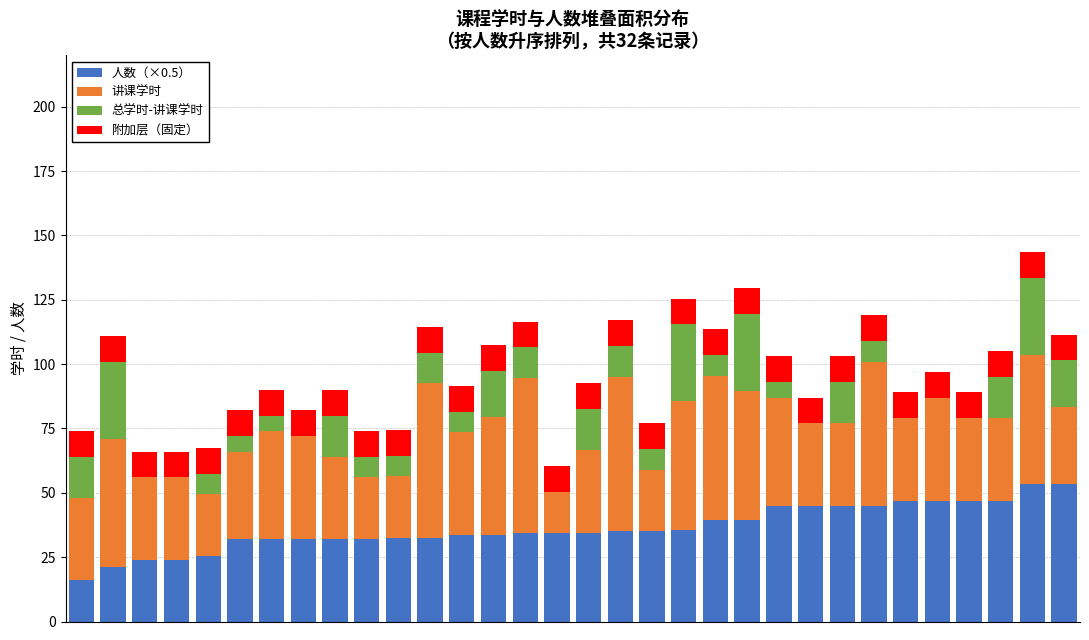

What are all the series names shown in the legend?

人数（×0.5）, 讲课学时, 总学时-讲课学时, 附加层（固定）